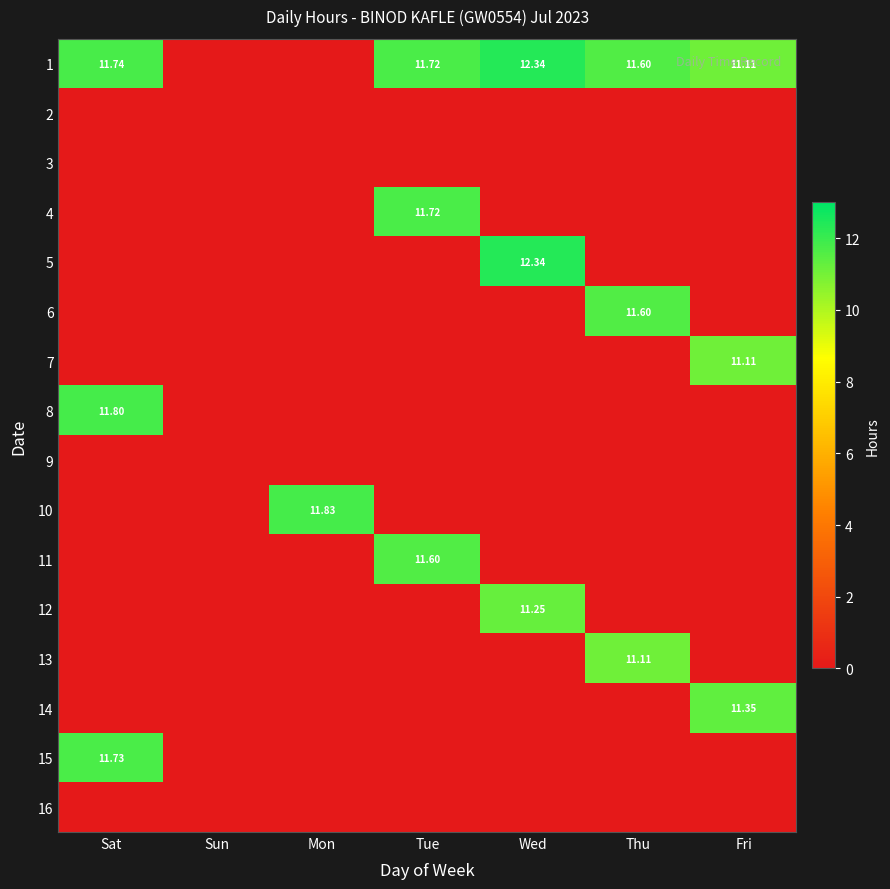

How many values in the 6 series exceed 0?

1